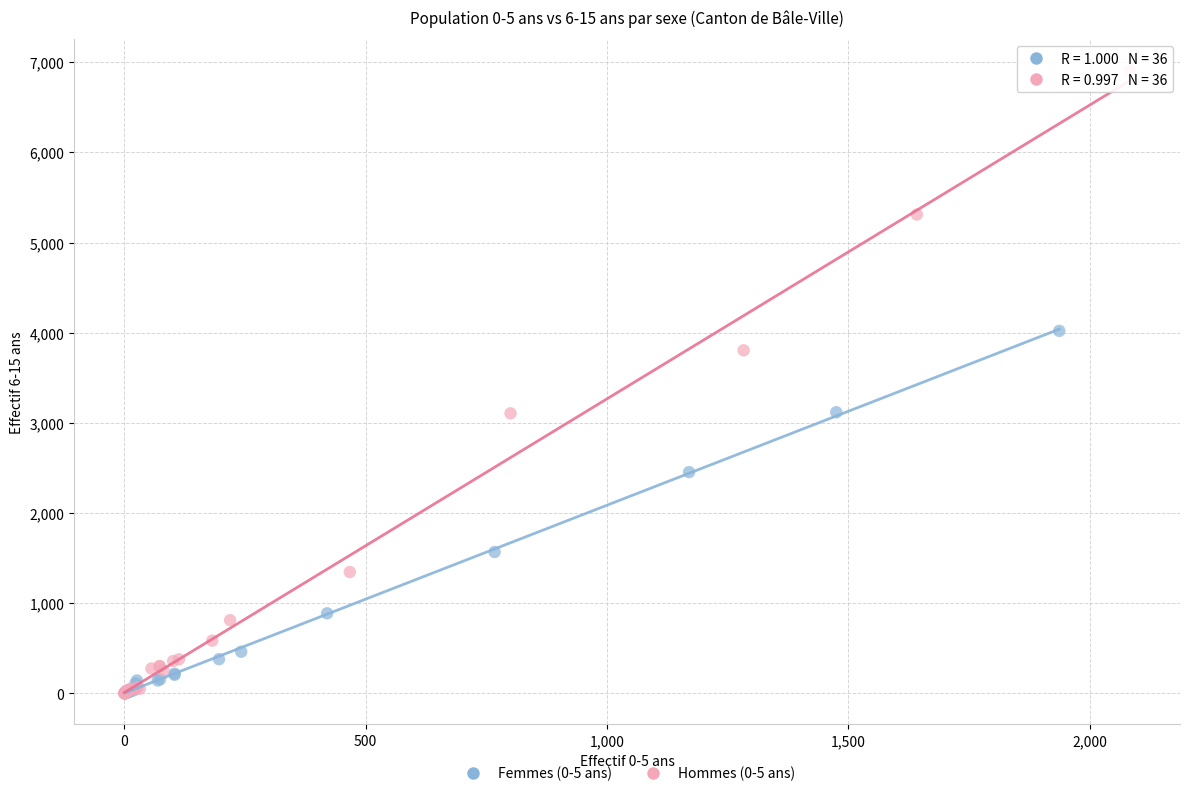

Which series reaches the maximum Y coordinate?

Hommes (0-5 ans)